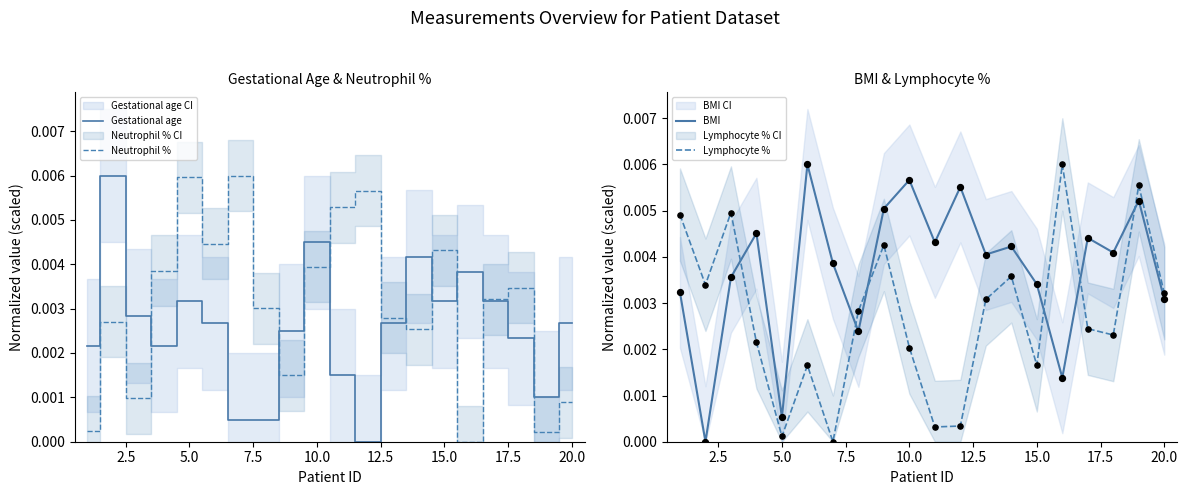

Which series has the largest Y range (max minus min)?

Gestational age